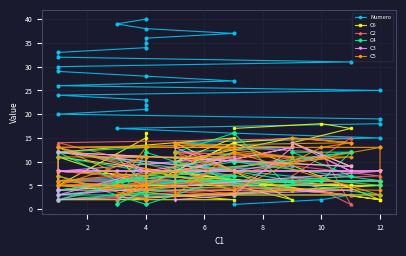

At how many categories does at least one series exceed 14?

34